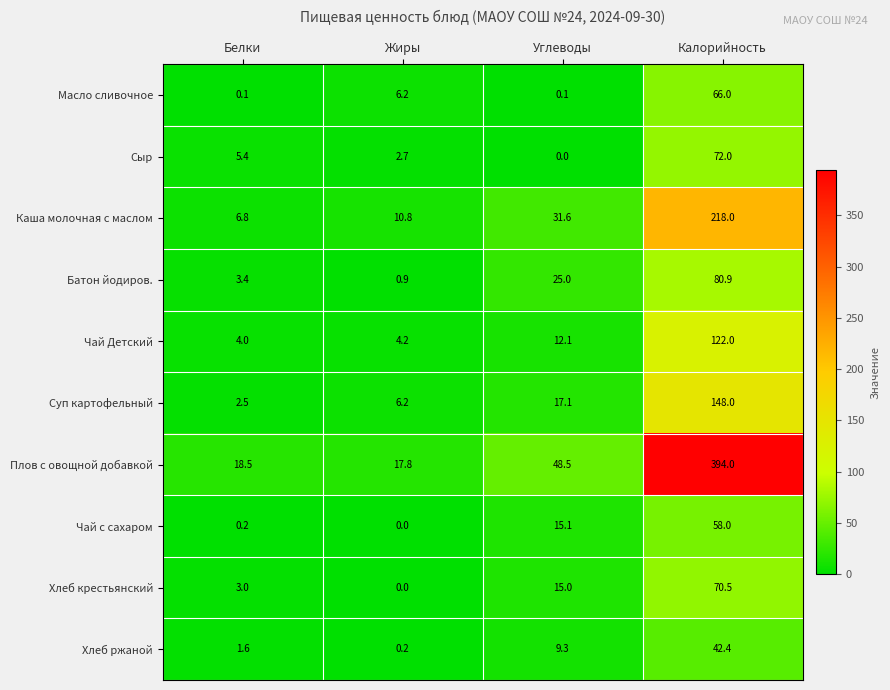

Is the value of Хлеб ржаной at Жиры greater than the value of Чай Детский at Жиры?

No